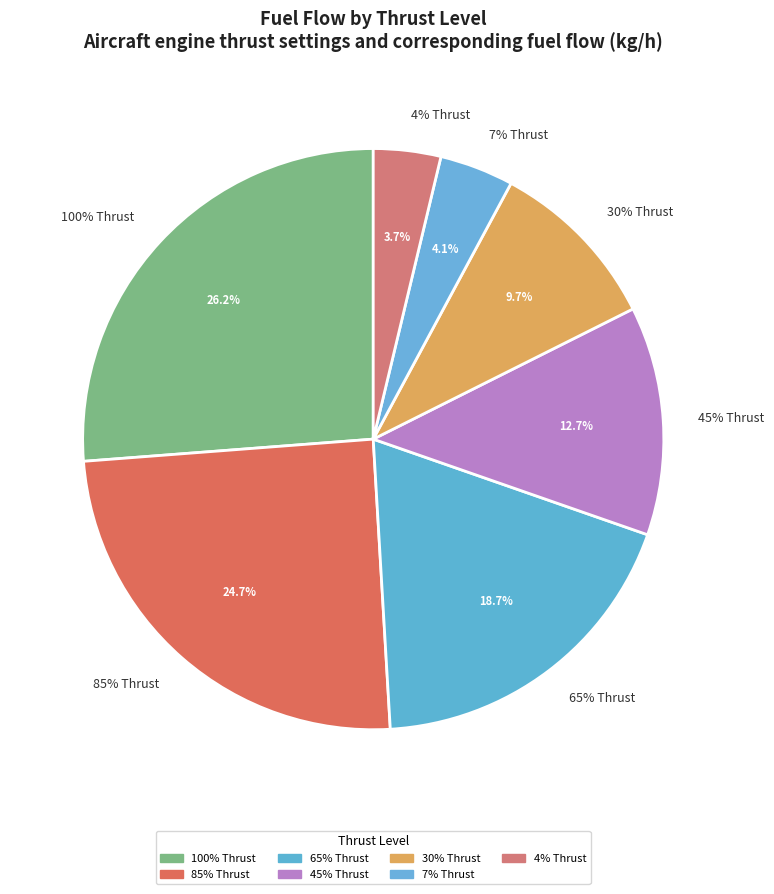

What is the change in value from 85% Thrust to 4% Thrust?

-2542.4